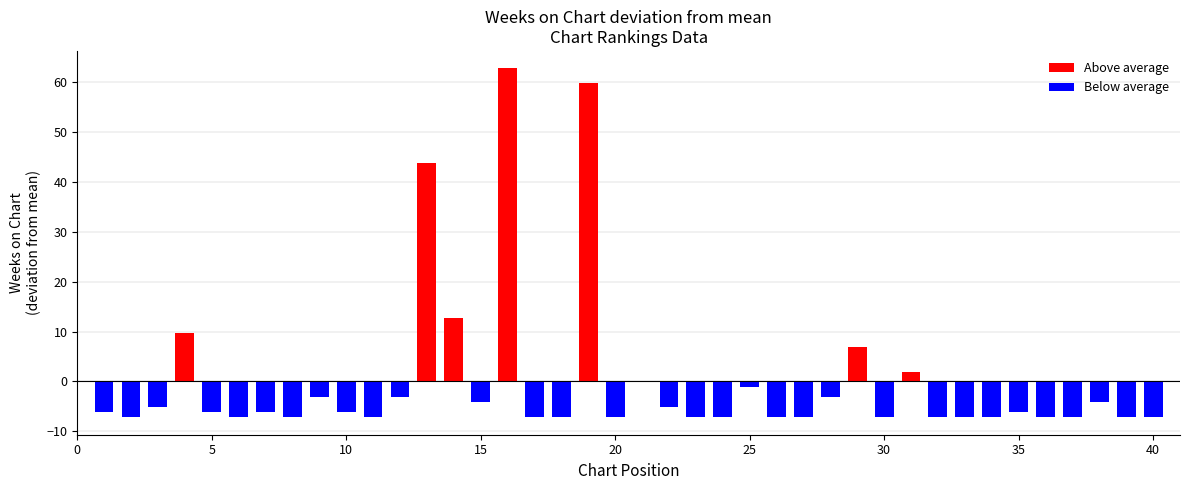

What is the greatest value displayed?

62.8